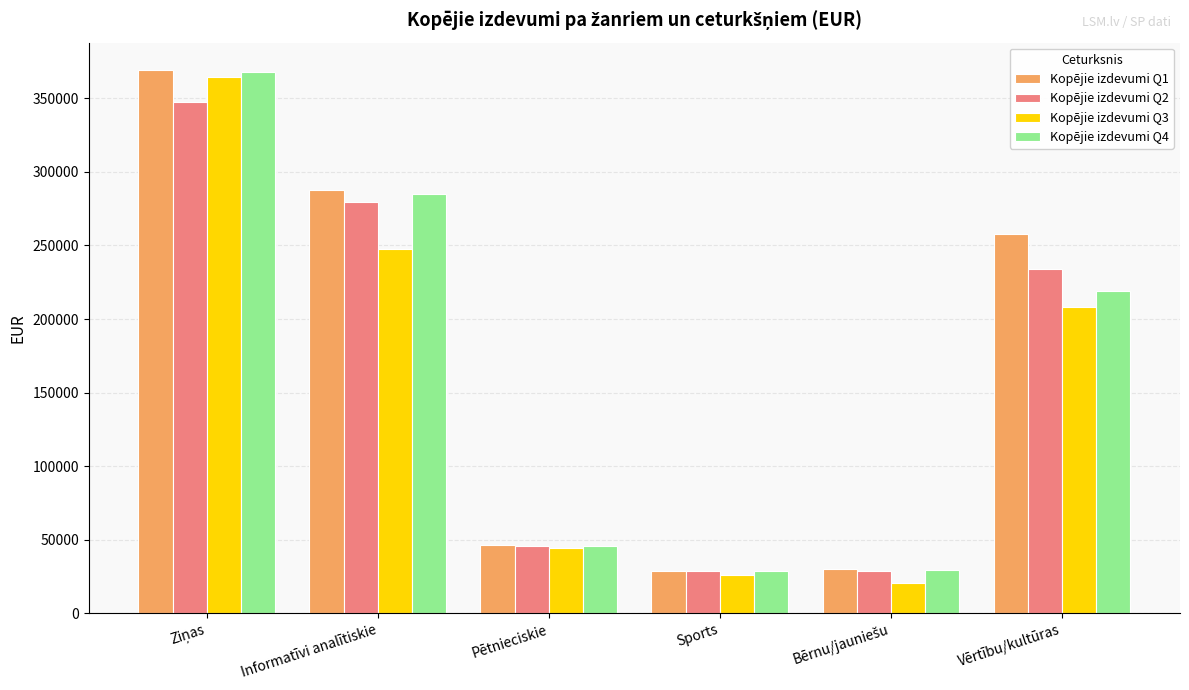

The Kopējie izdevumi Q3 series shows 44630.0 at Pētnieciskie. True or false?

True